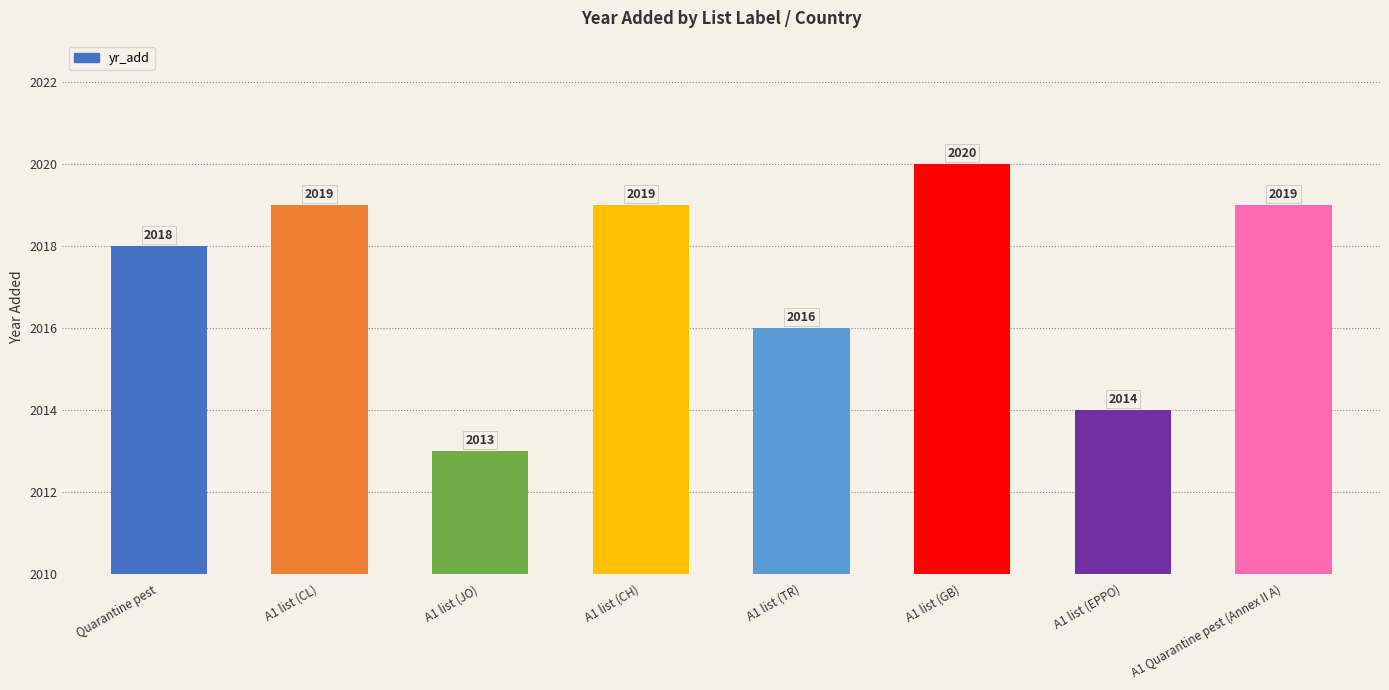

What is the average value?

2017